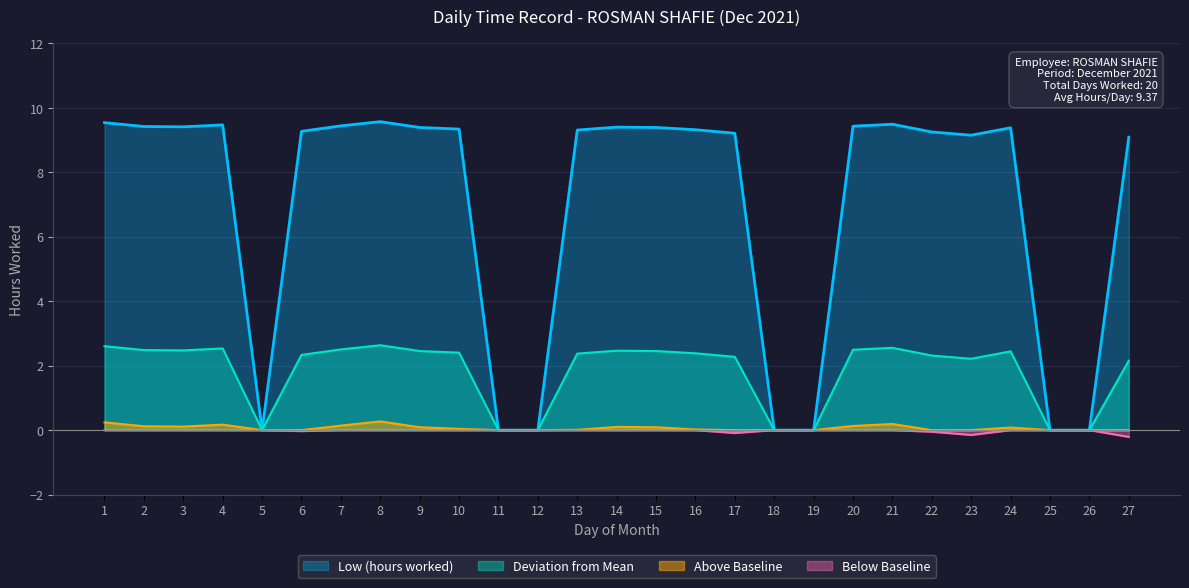

How many lines are shown in the chart?

4